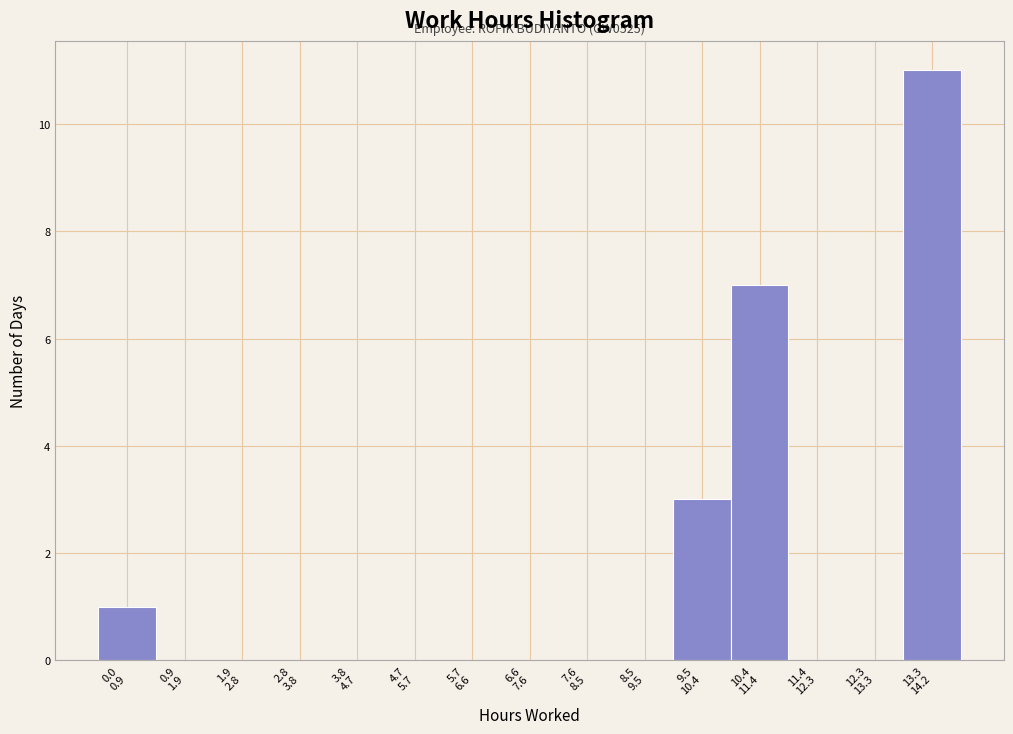

What is the greatest value displayed?

11